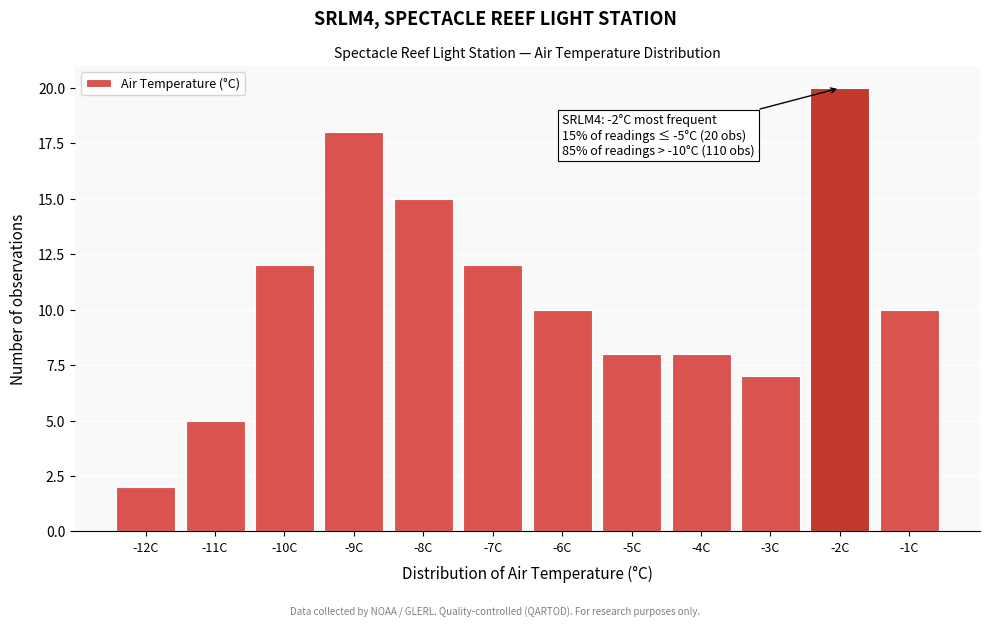

Reading right to left, transcribe all the data shown in this chart.

10	20	7	8	8	10	12	15	18	12	5	2